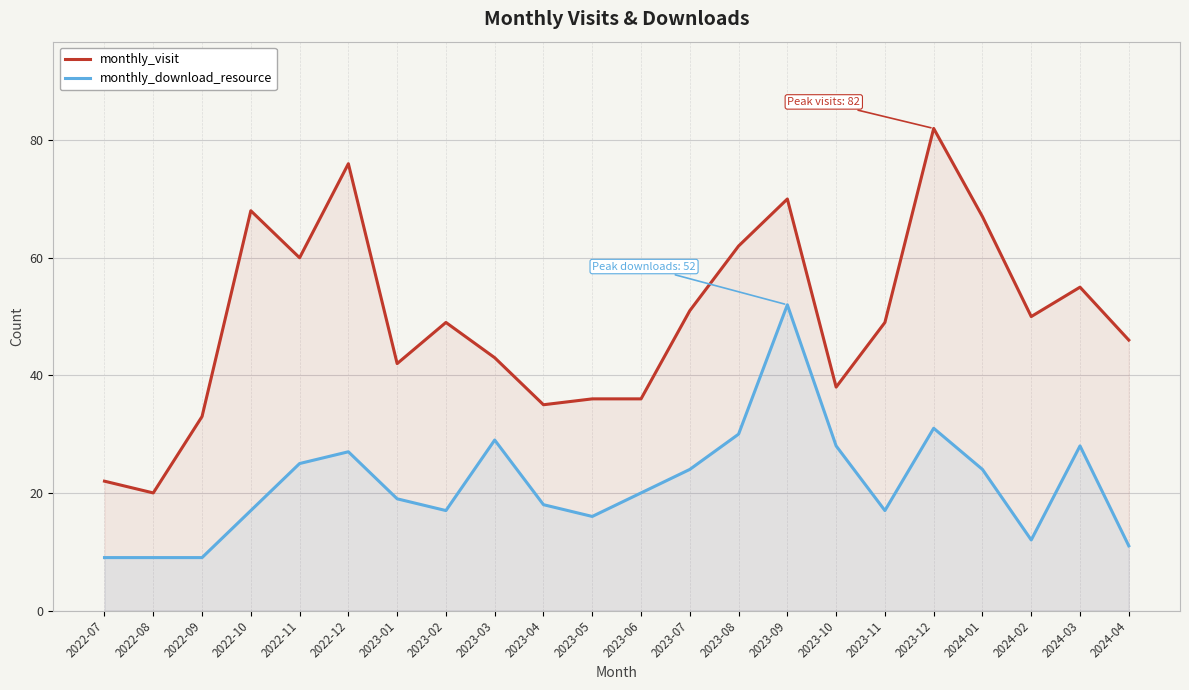

Count the number of data series in this chart.

2